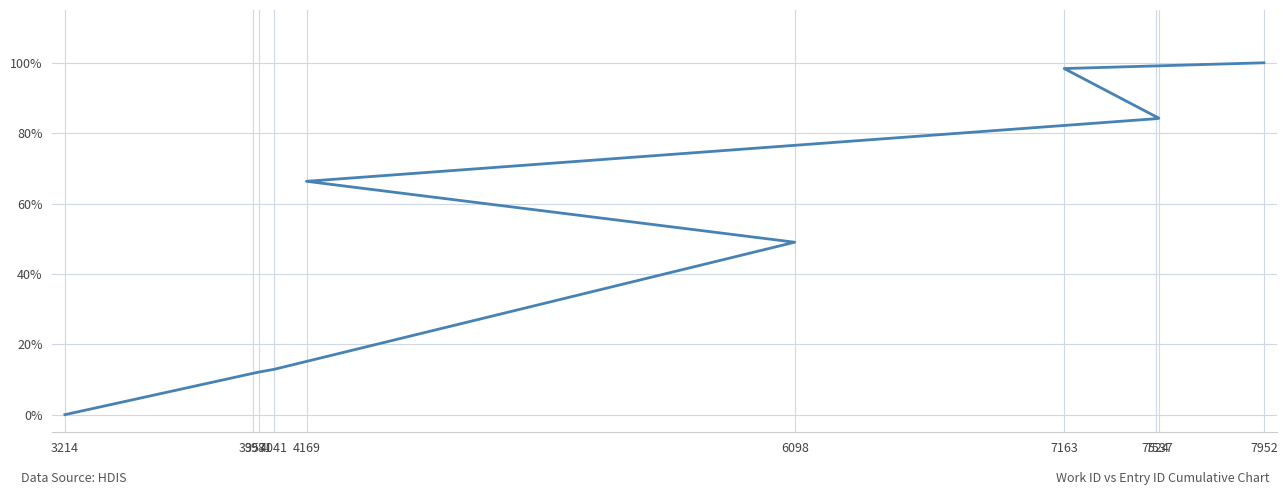

What is the ratio of the value at 4041 to the value at 7163?

0.1